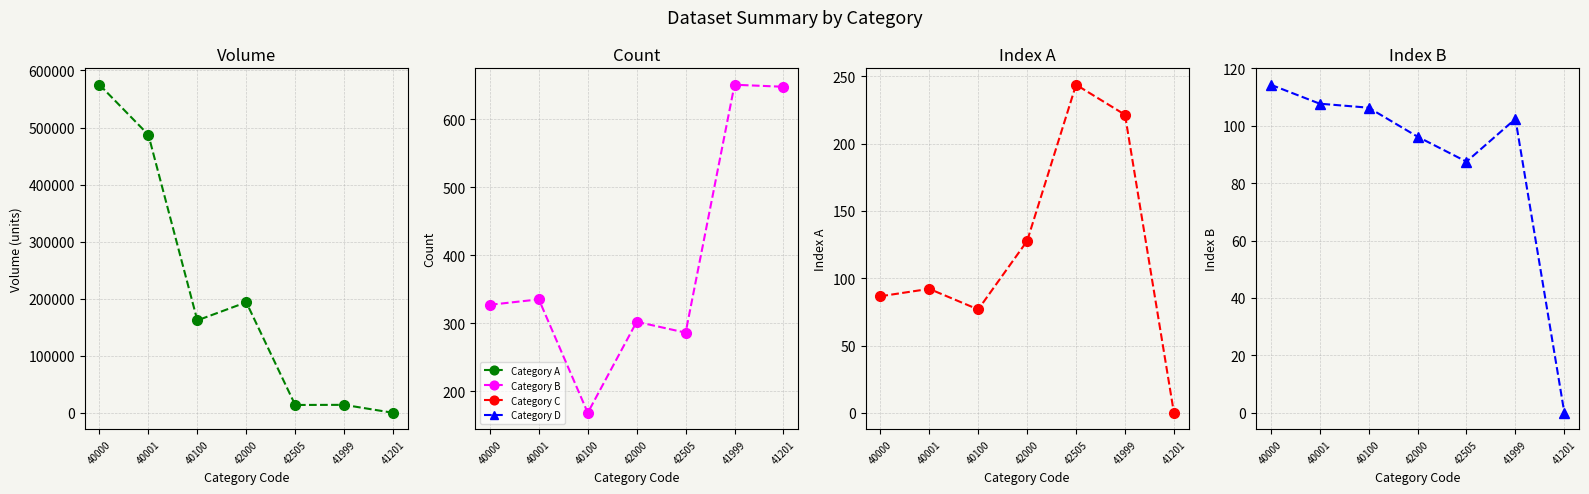

What is the label of the 1st point from the right?

41201